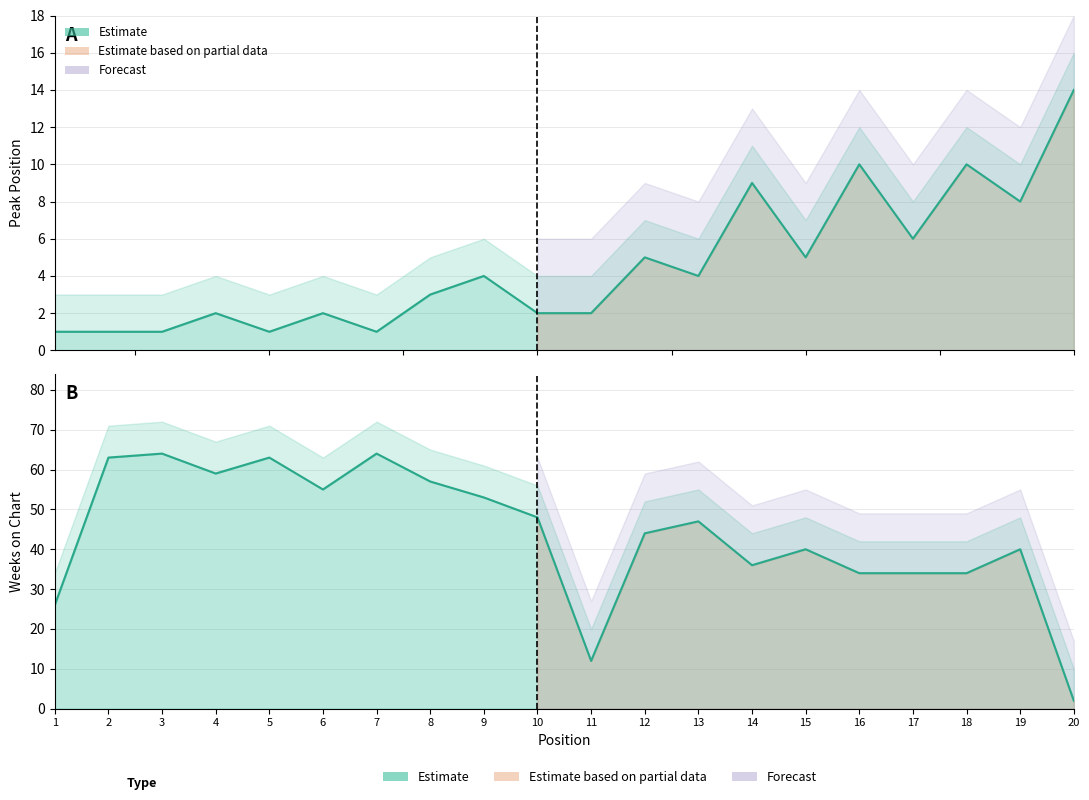

What is the difference between the Weeks on Chart values at 19 and 13?

7